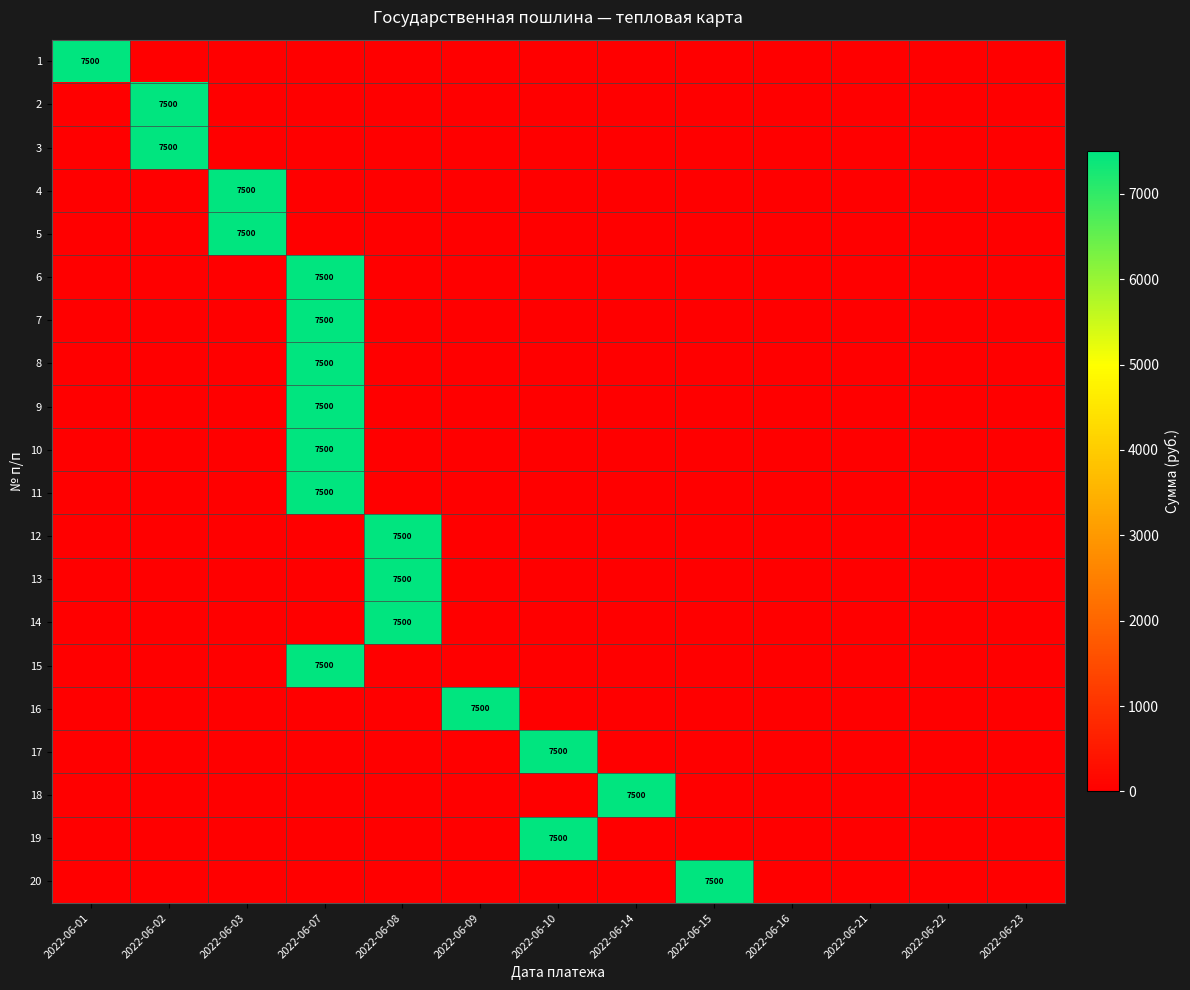

Is the value of row_0 at 2022-06-14 greater than the value of row_2 at 2022-06-09?

No